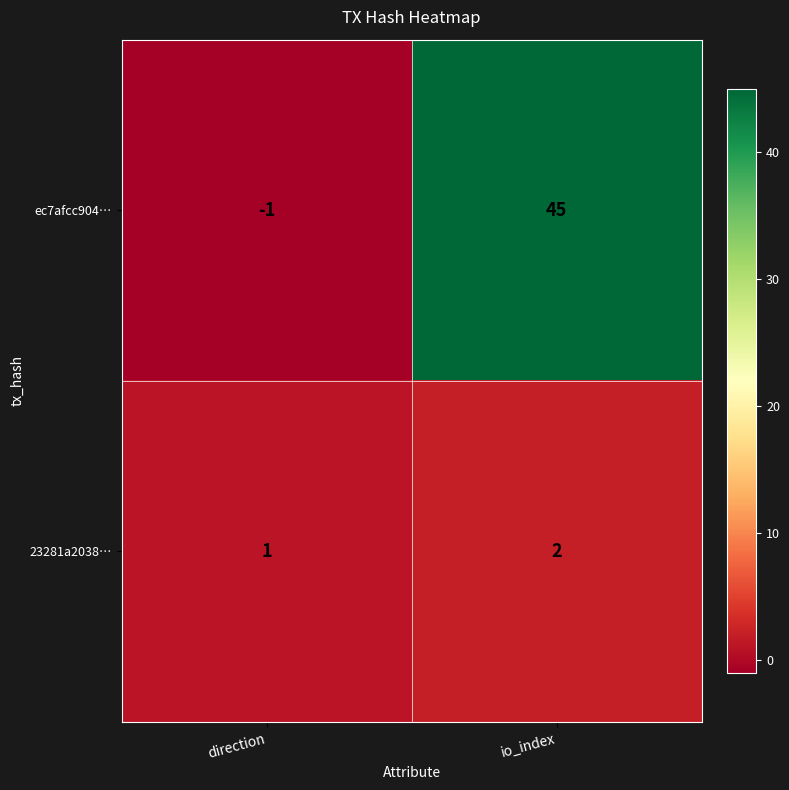

True or false: 23281a2038… has a value of 2 at io_index.

True